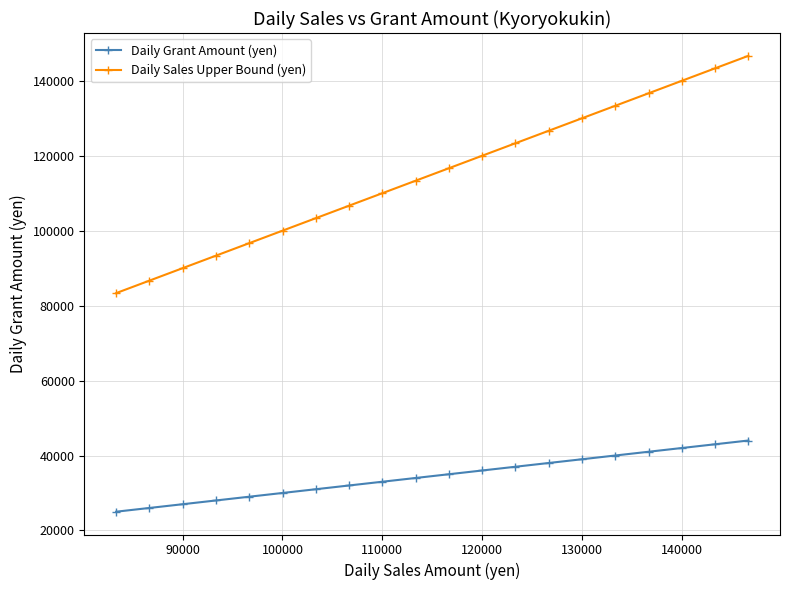

What is the greatest value displayed?

146667